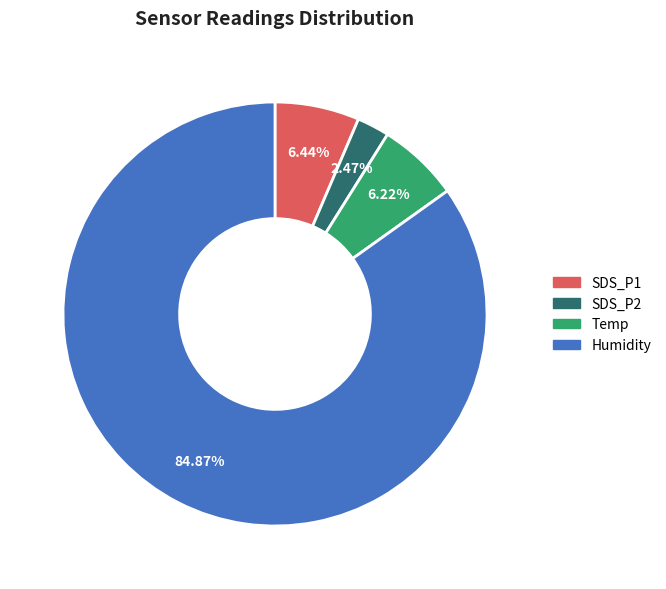

How many slices are in this pie chart?

4